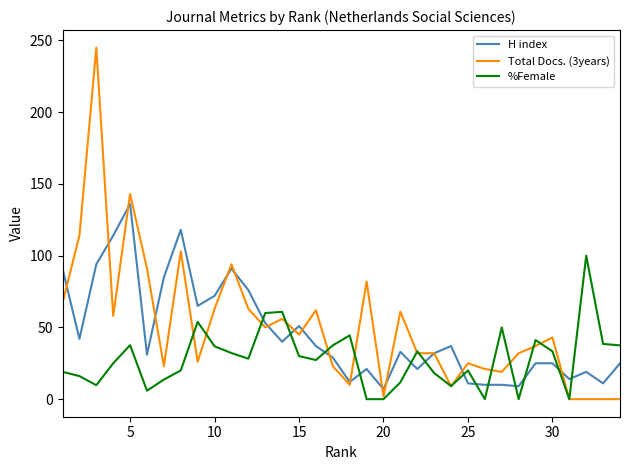

What is the minimum value for H index?

7.0